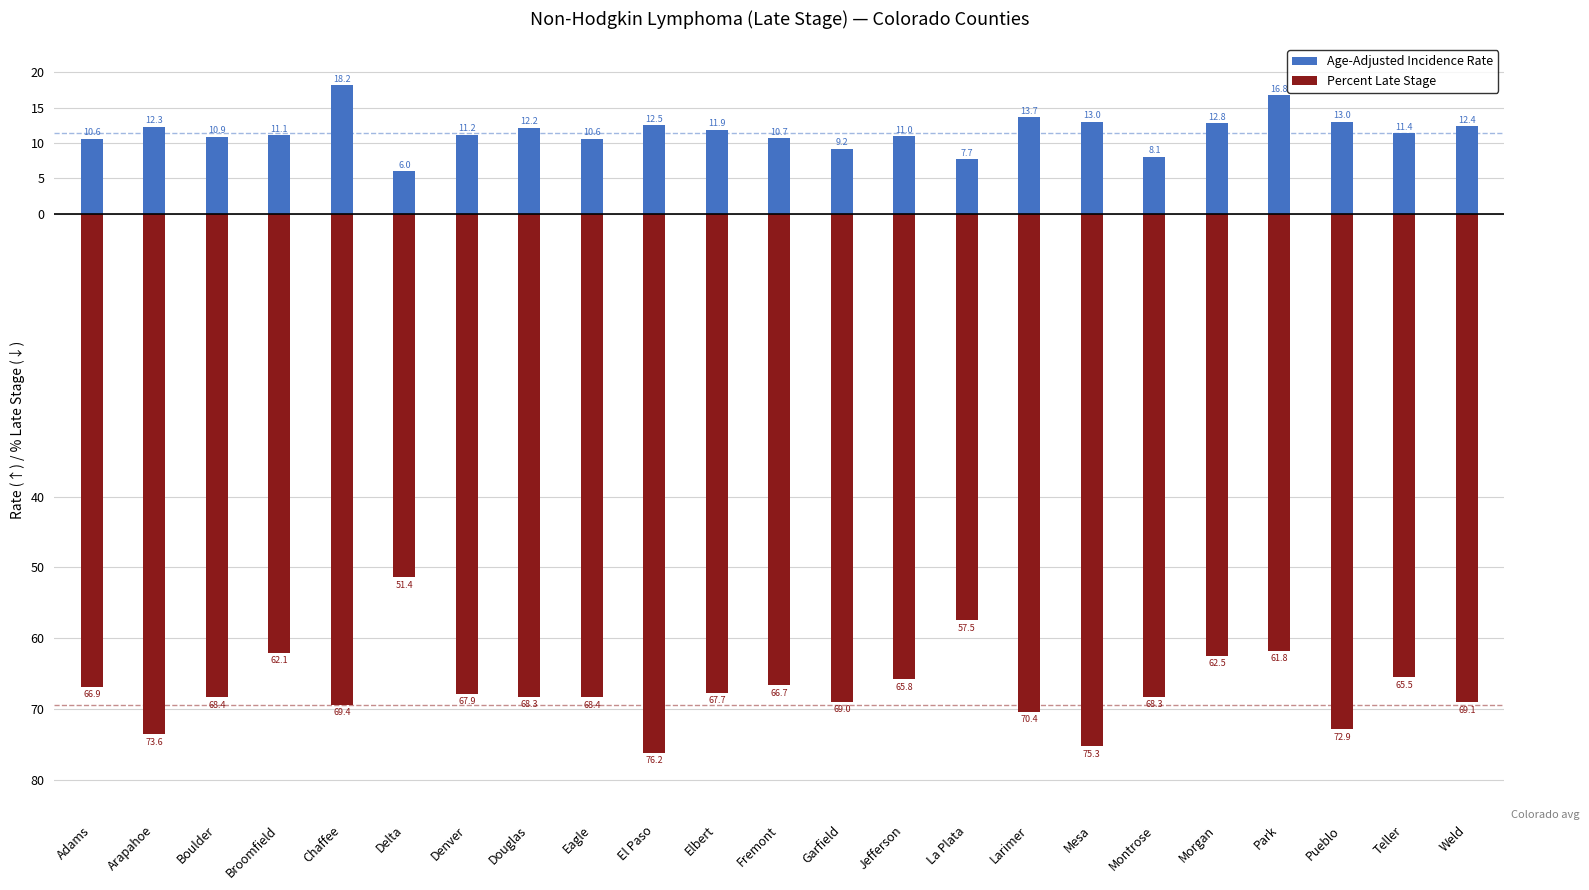

At how many categories does at least one series exceed -43?

23